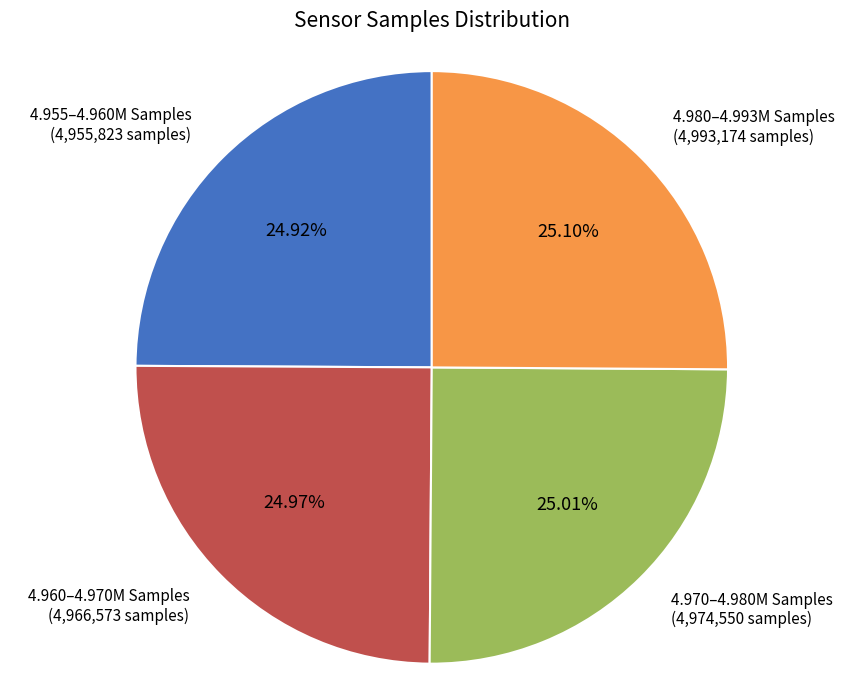

Is there any slice that represents more than half of the pie?

No